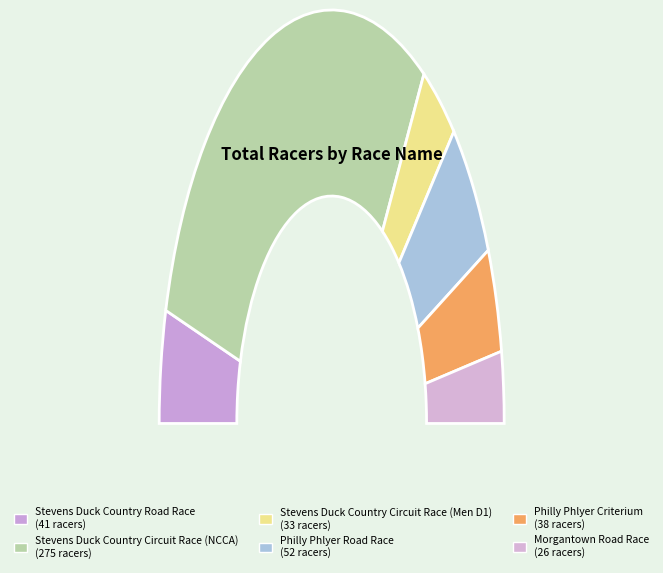

The Philly Phlyer Road Race slice represents 11% of the pie. True or false?

True